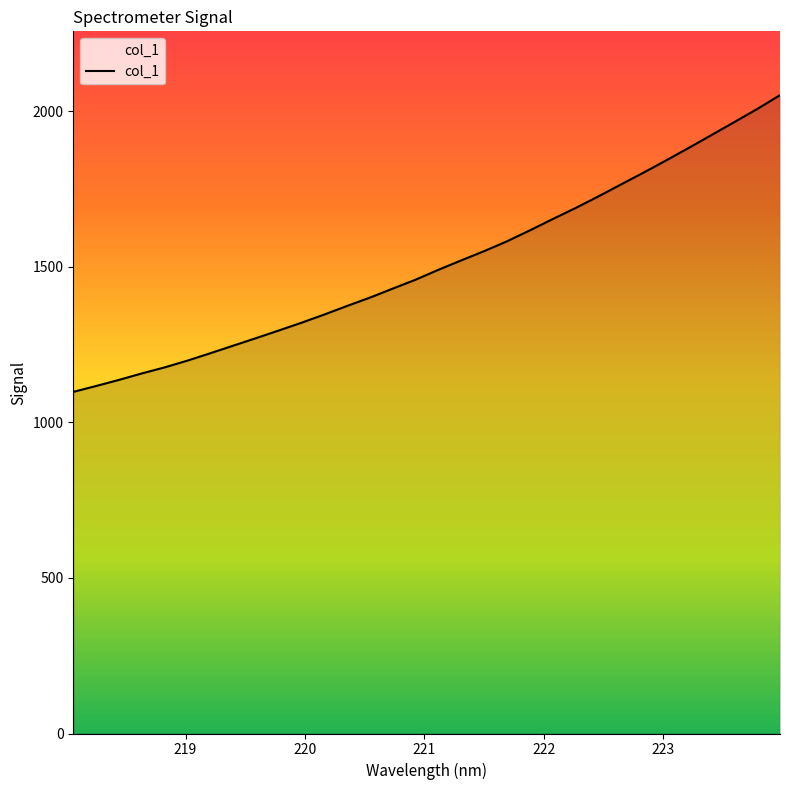

What is the difference between the maximum and minimum values?

953.5